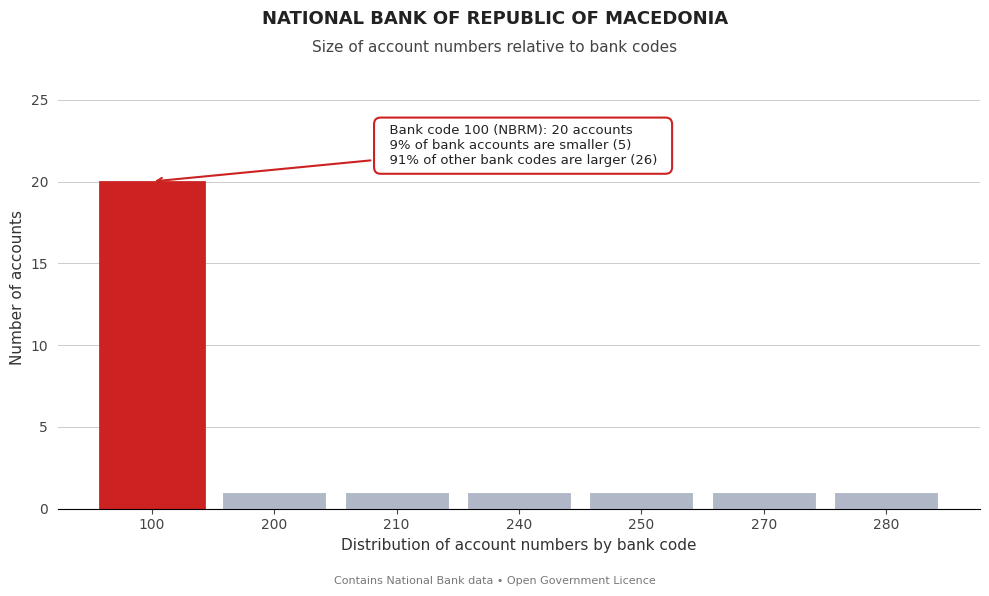

Reading left to right, what are all the values shown in this chart?

20	1	1	1	1	1	1